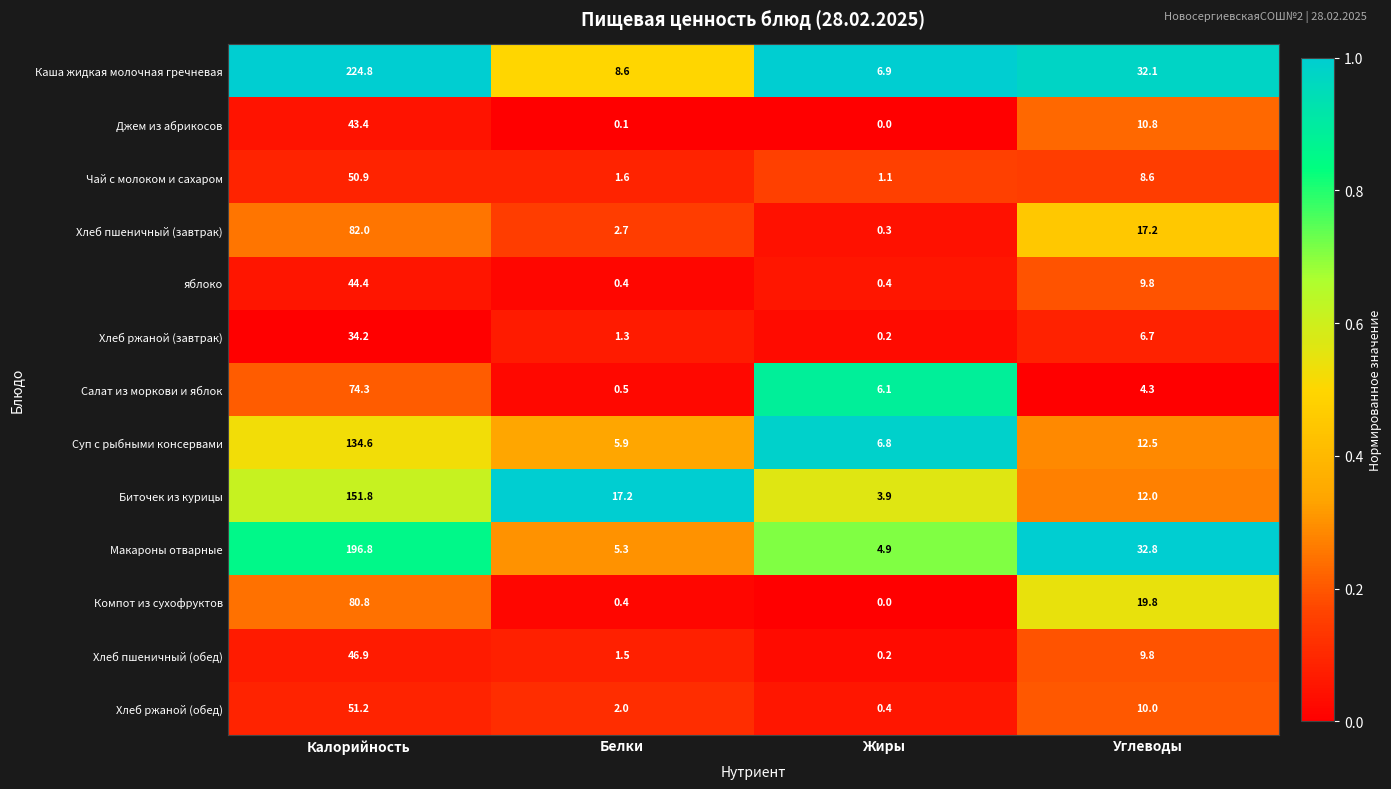

At which category is the sum across all series the highest?

Калорийность